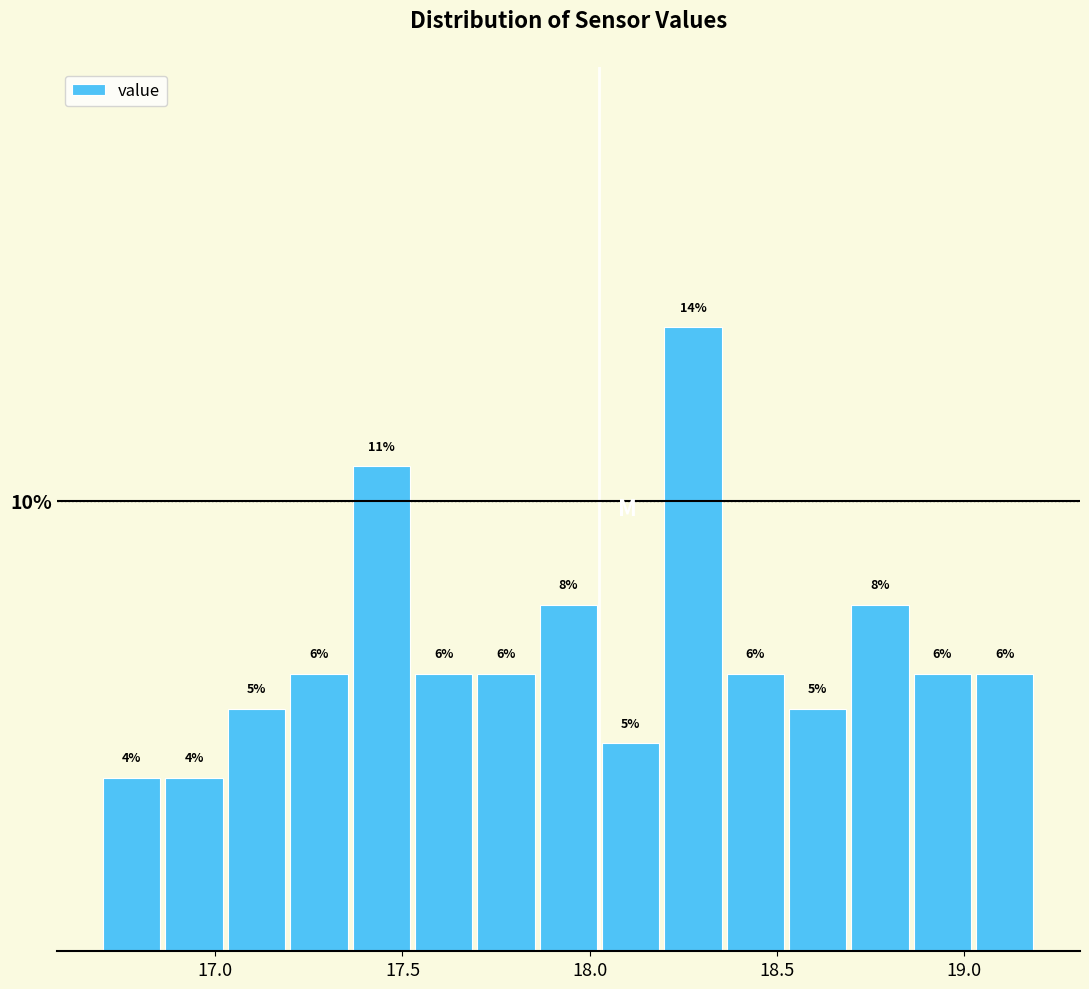

Around what value on the x-axis is the tallest bar? Give the approximate position of its centre, as read against the axis.

18.30